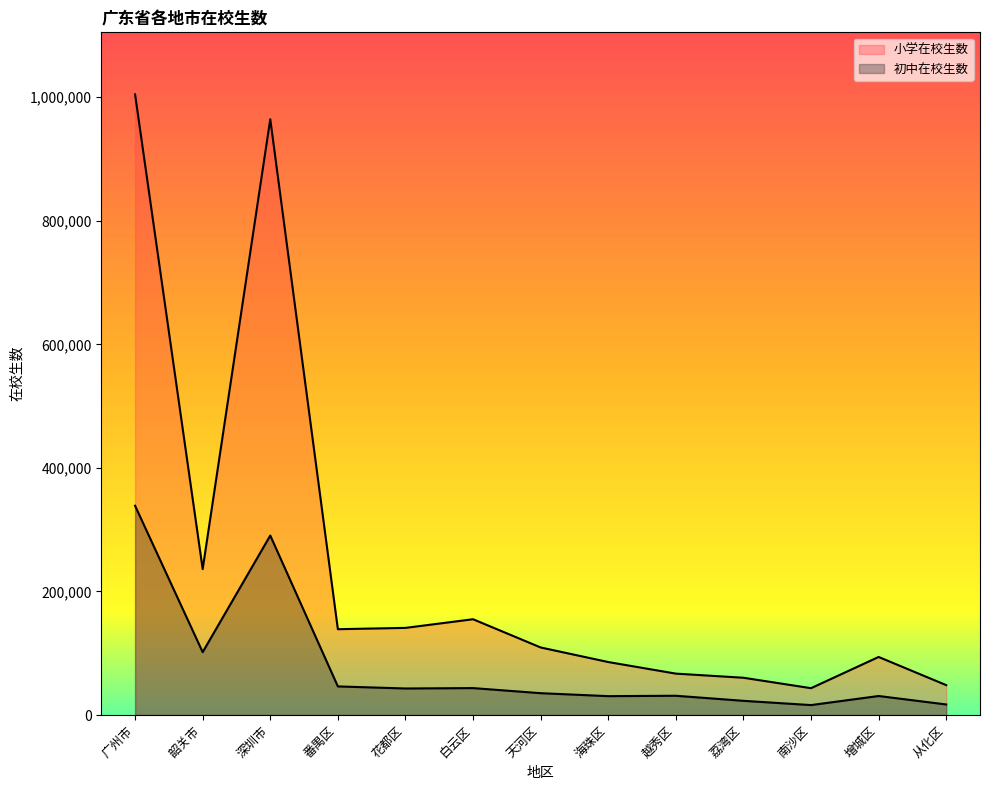

Which has a higher value, 韶关市 or 深圳市?

深圳市